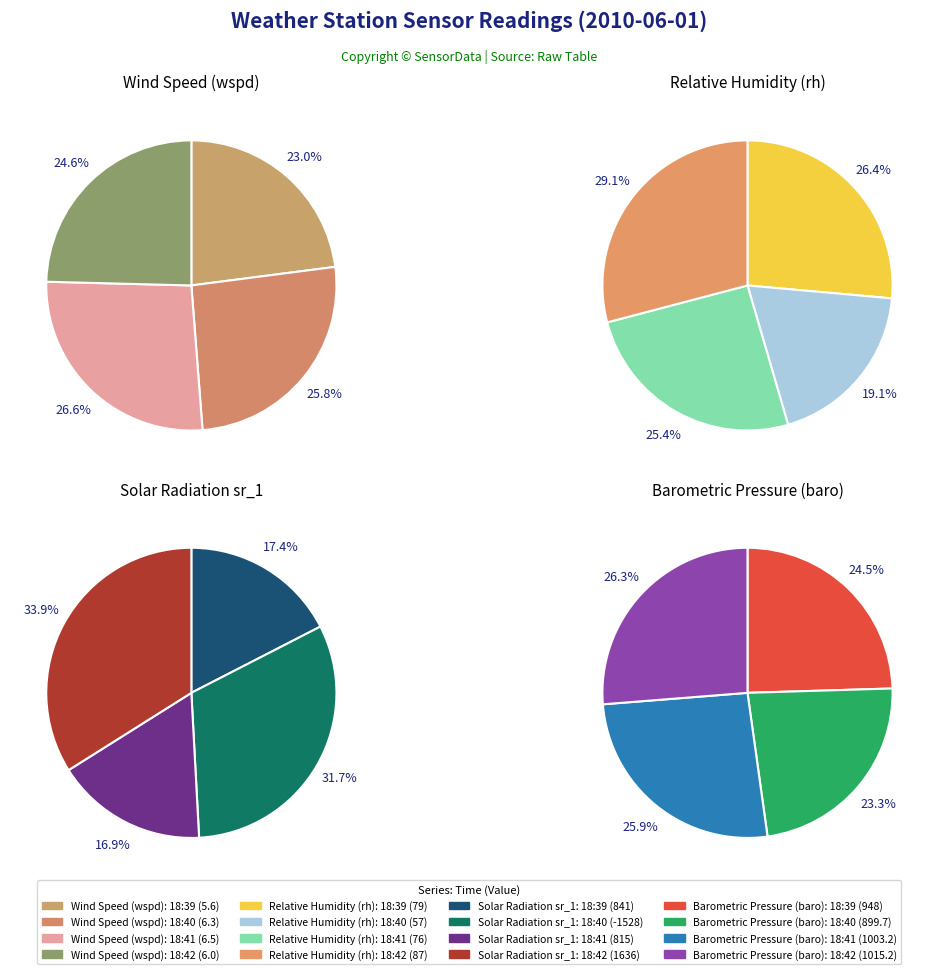

Is there any slice that represents more than half of the pie?

No